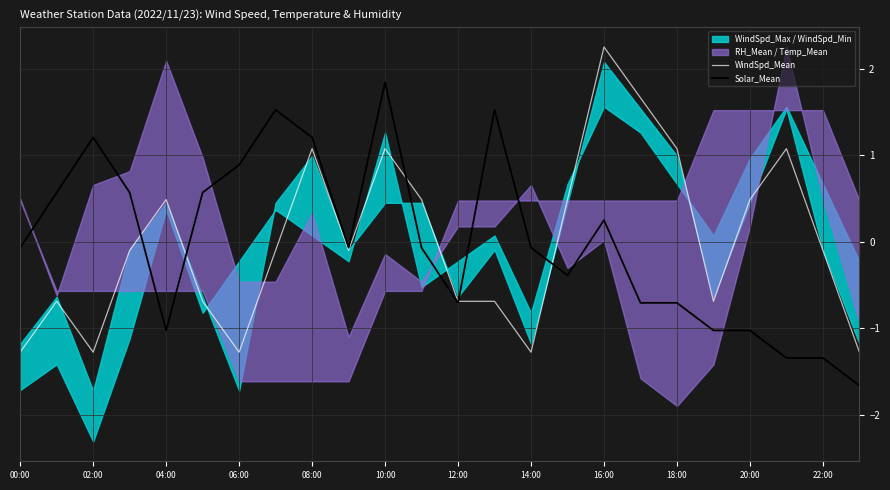

True or false: WindSpd_Mean has a value of -0.7 at 13.

True